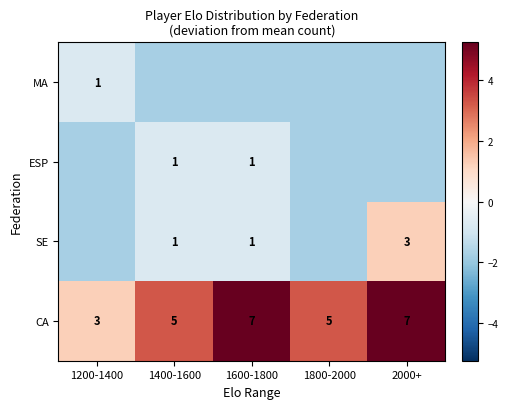

Which has a higher value, 1200-1400 or 1600-1800?

1600-1800